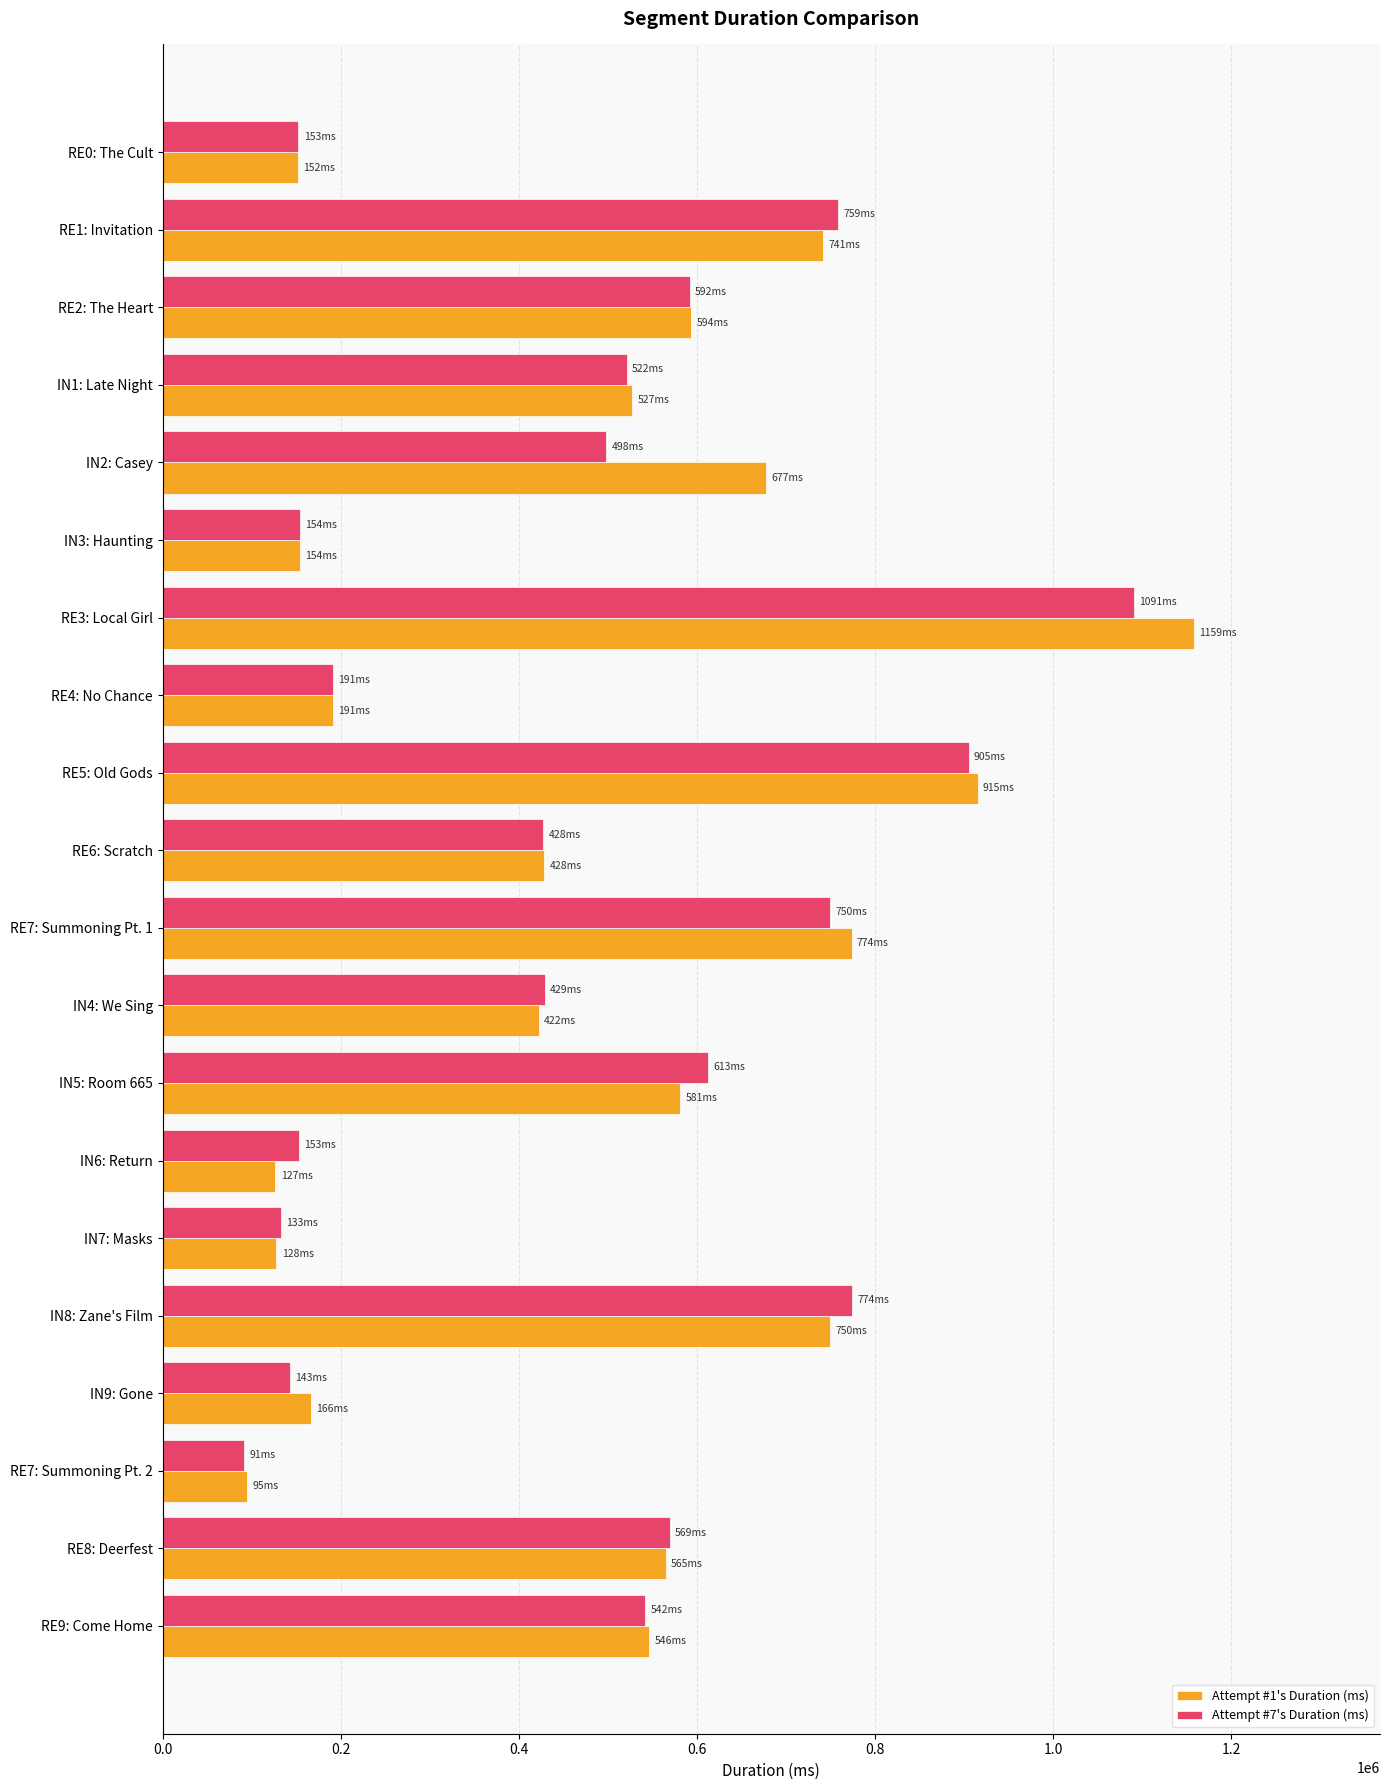

What is the average value of the Attempt #7's Duration (ms) series?

474579